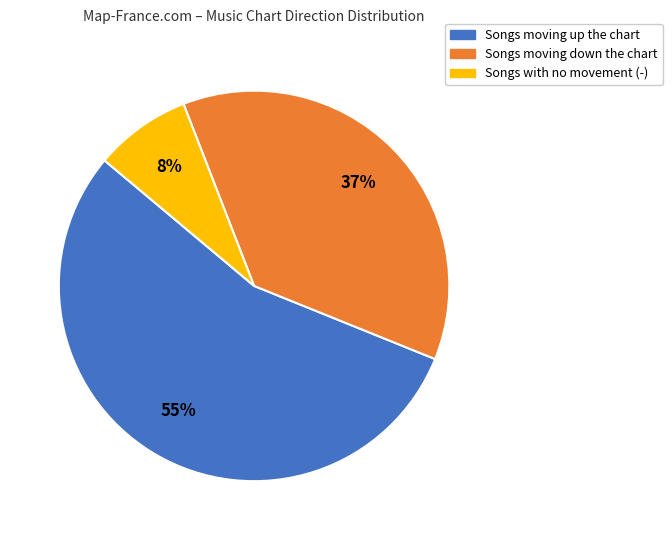

To the nearest percent, what is the average slice percentage?

33%